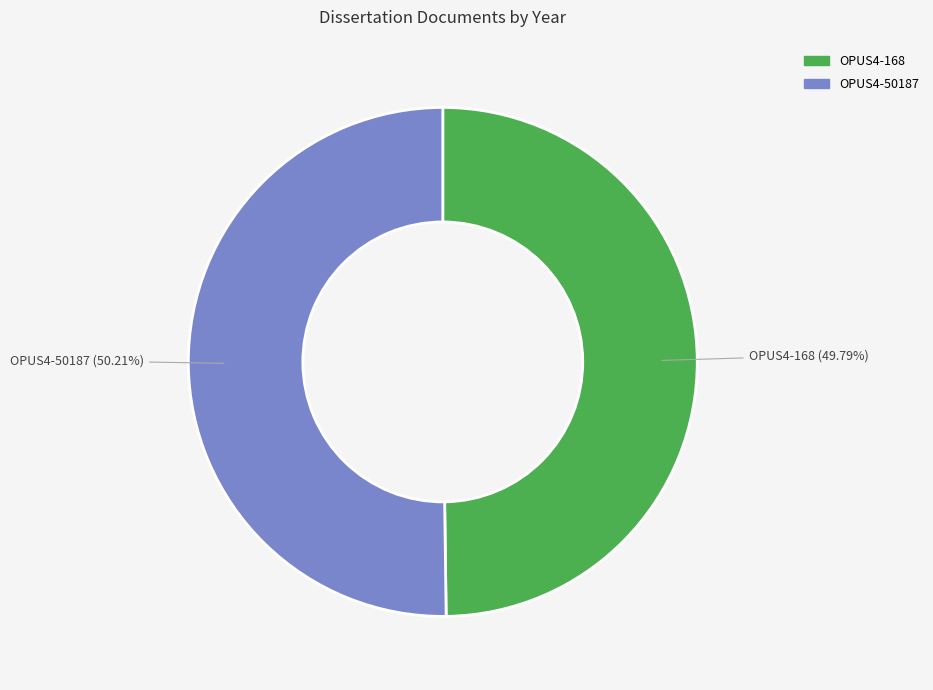

Combined, do OPUS4-168 and OPUS4-50187 account for over 50%?

Yes